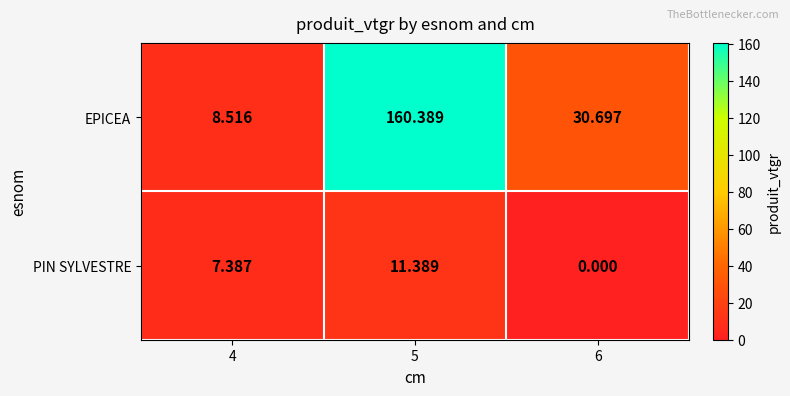

How many distinct data groups are displayed?

2